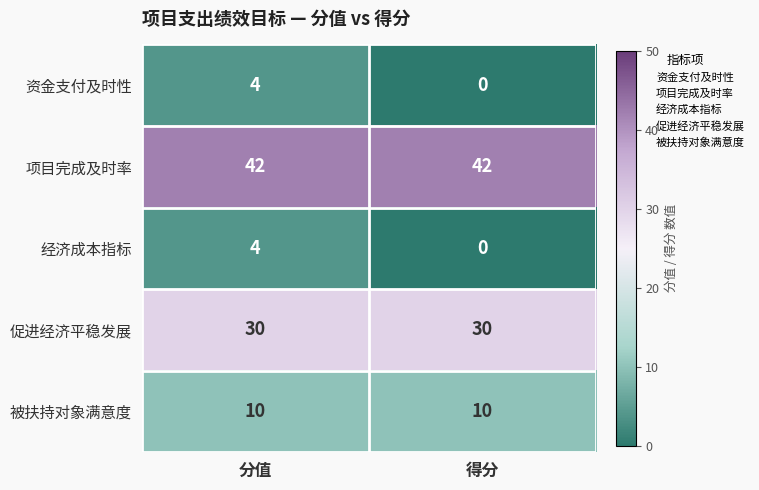

What is the difference between the maximum and minimum values in the 资金支付及时性 series?

4